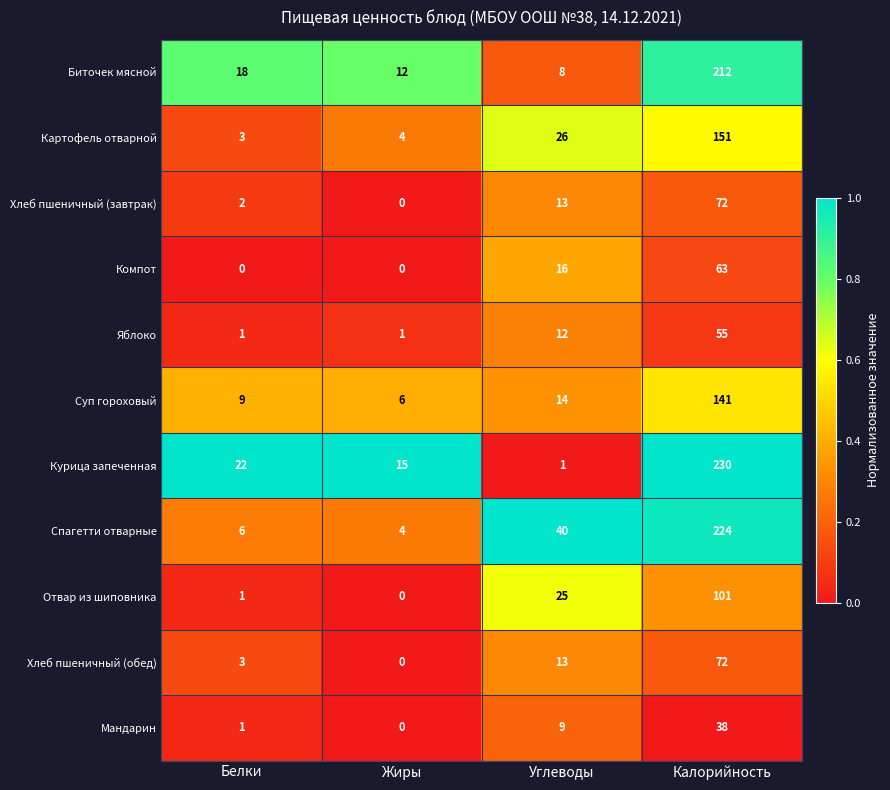

Which series has the largest total across all categories?

Спагетти отварные